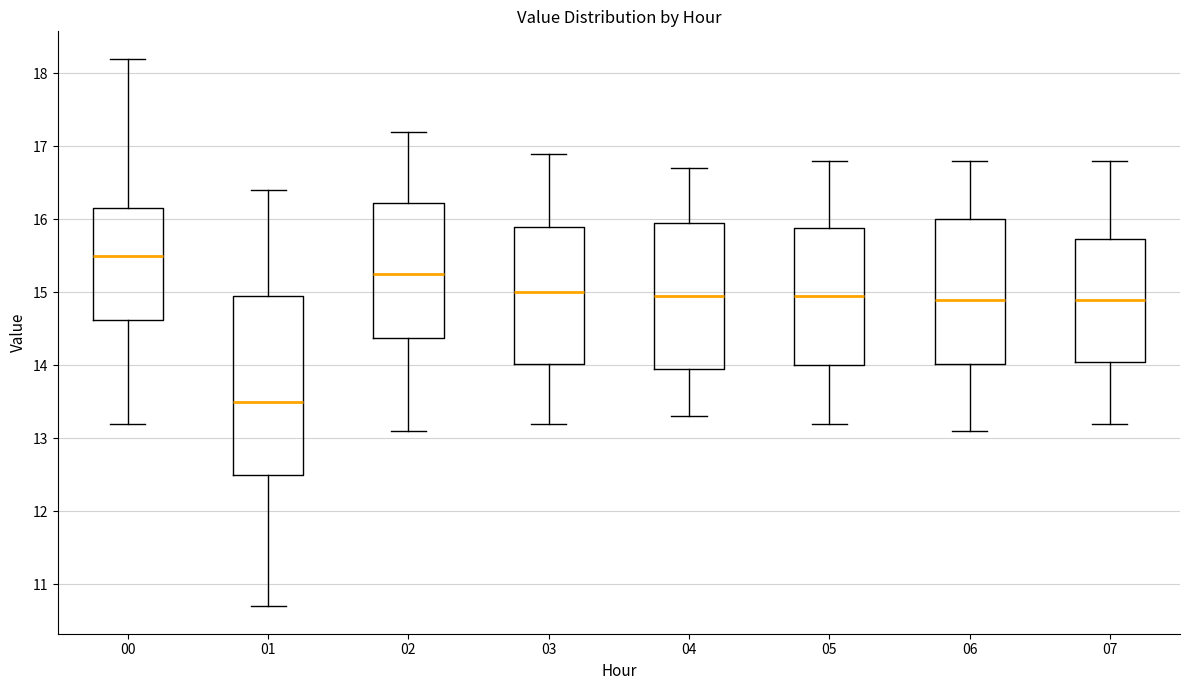

Reading left to right, transcribe this box plot: for each box, give where its median line is, the range the box spans, and where its two whiskers end, as read against the y-axis. The values are not printed on the chart, so give them approximately, as read against the axis.

00: median 15.5, box 14.6 to 16.2, whiskers 13.2 to 18.2
01: median 13.5, box 12.5 to 15.0, whiskers 10.7 to 16.4
02: median 15.3, box 14.4 to 16.2, whiskers 13.1 to 17.2
03: median 15.0, box 14.0 to 15.9, whiskers 13.2 to 16.9
04: median 15.0, box 14.0 to 16.0, whiskers 13.3 to 16.7
05: median 15.0, box 14.0 to 15.9, whiskers 13.2 to 16.8
06: median 14.9, box 14.0 to 16.0, whiskers 13.1 to 16.8
07: median 14.9, box 14.1 to 15.7, whiskers 13.2 to 16.8